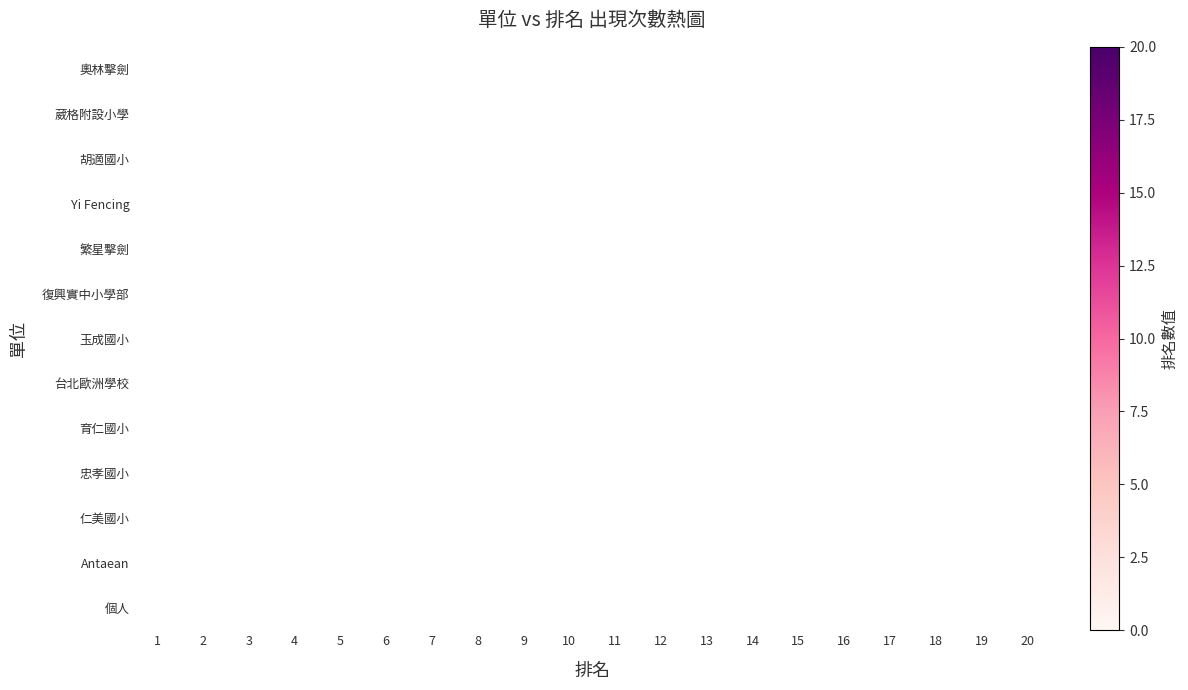

Between 19 and 14, which is larger?

14